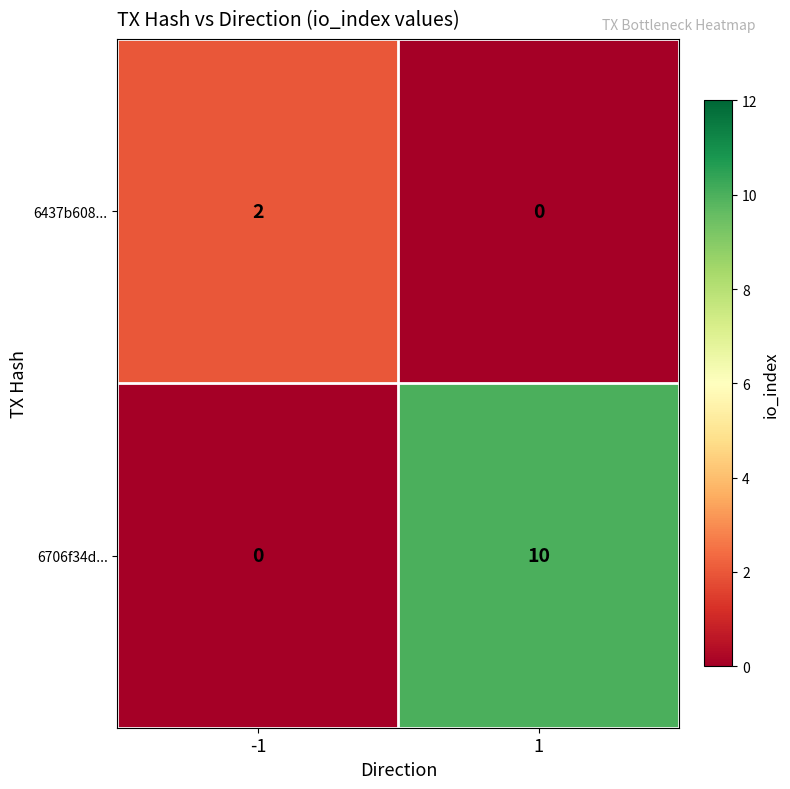

How many data points in 6706f34d... are less than 10?

1